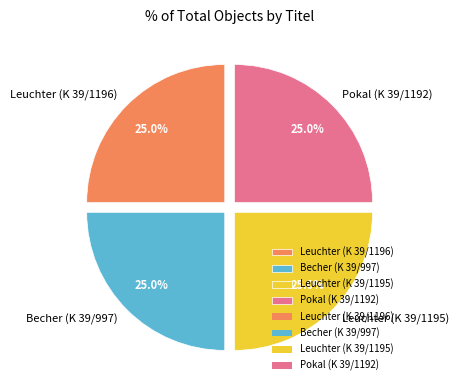

Is Leuchter (K 39/1195) the majority of the pie?

No